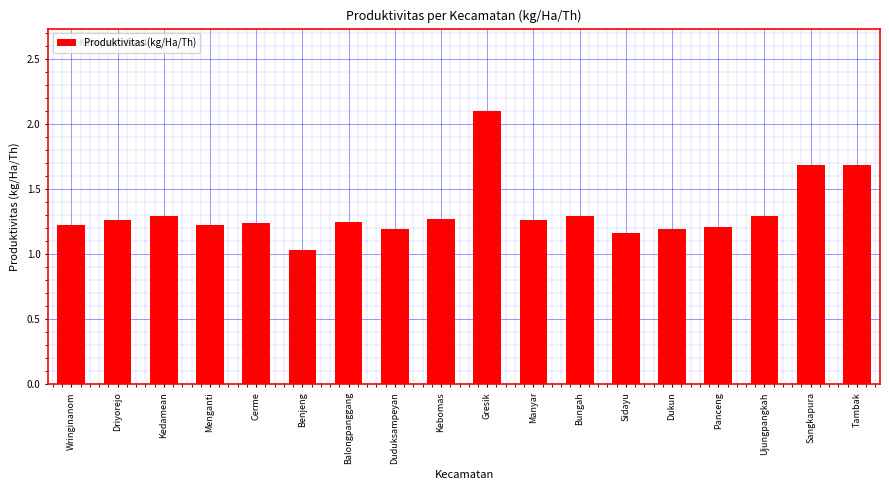

Is it true that the value at Sangkapura is 1.1?

False